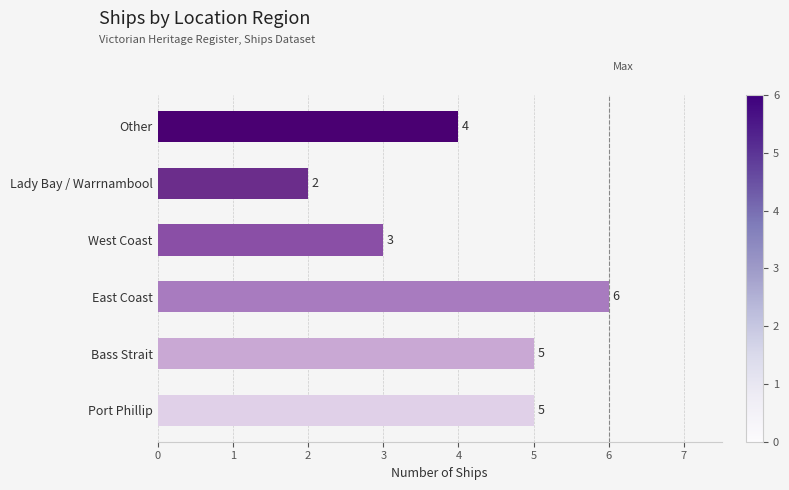

How many values are below 5?

3